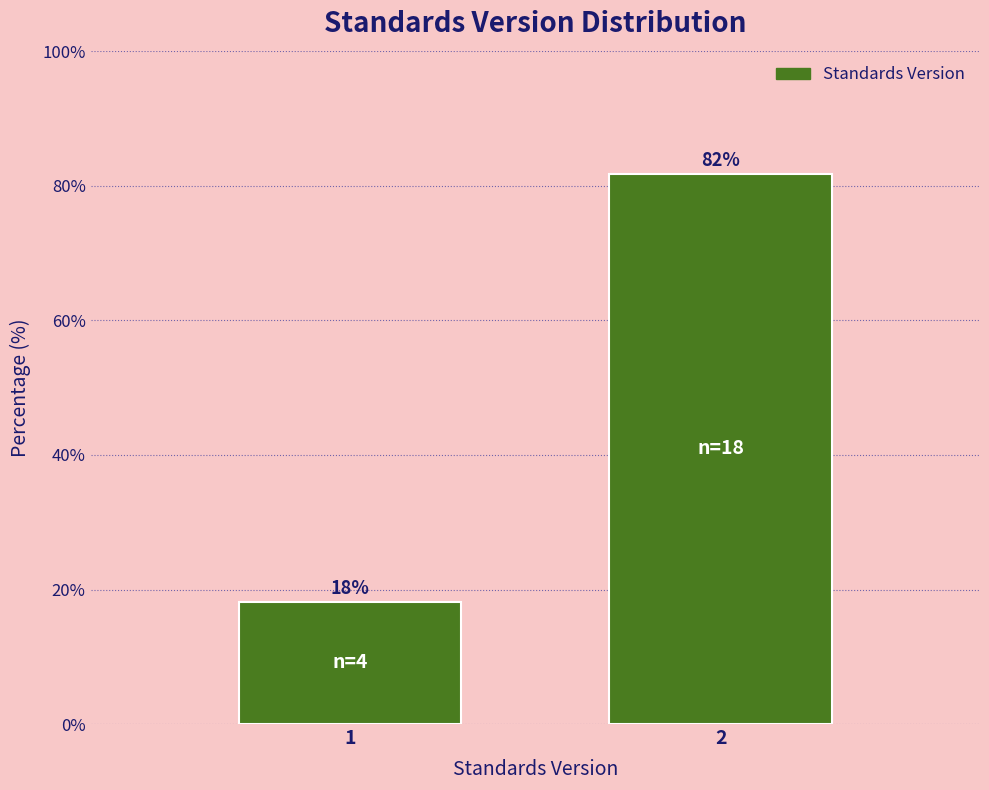

What is the value of the 1st bar from the left?

18.2